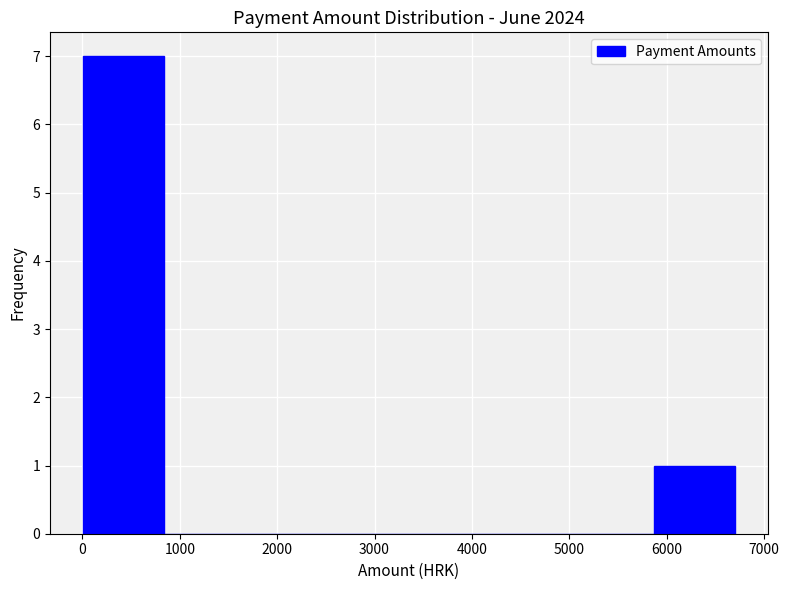

Which range on the x-axis has the tallest bar?

0 to 800